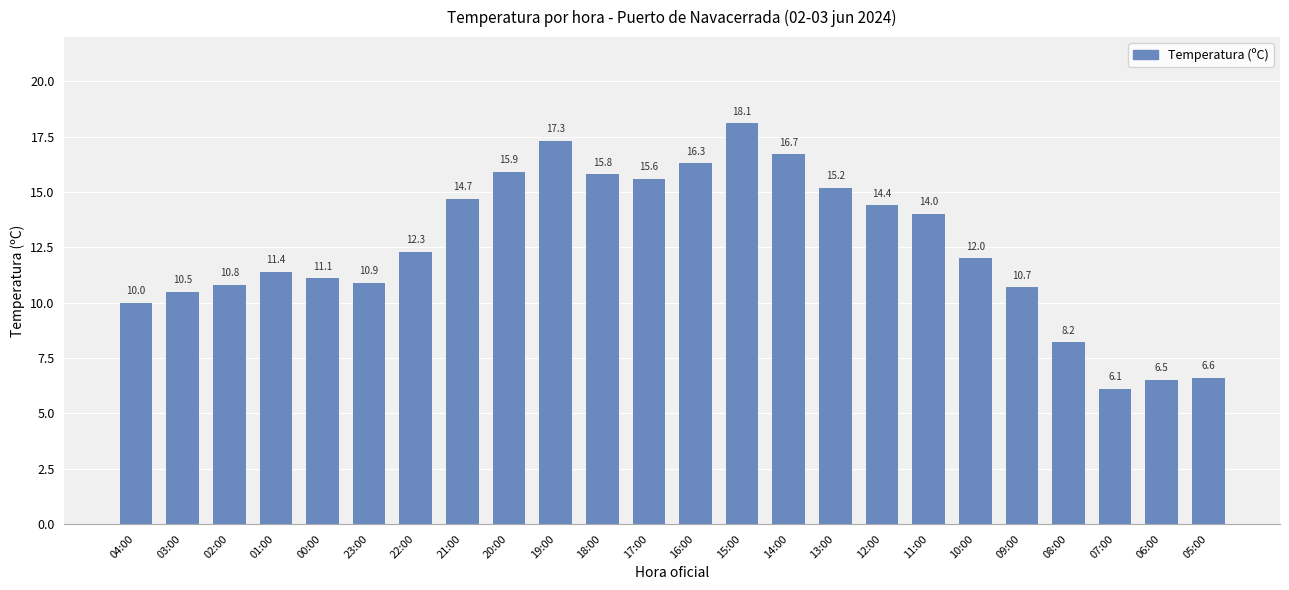

What is the difference between the maximum and minimum values?

12.0